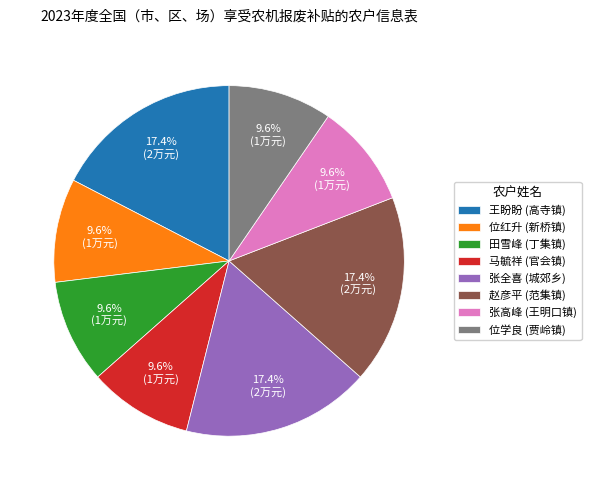

How much of the chart is everything except 张全喜 (城郊乡)?

82.6%